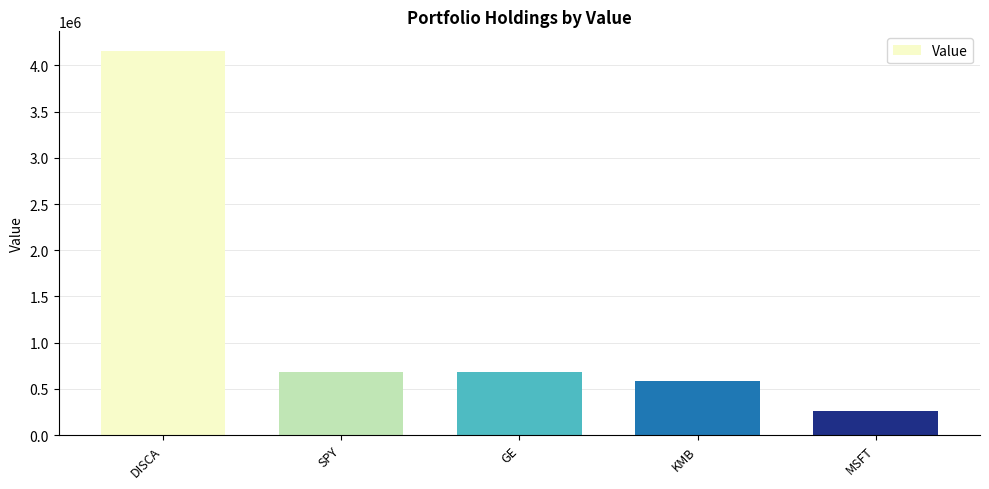

What is the label of the 1st bar from the right?

MSFT